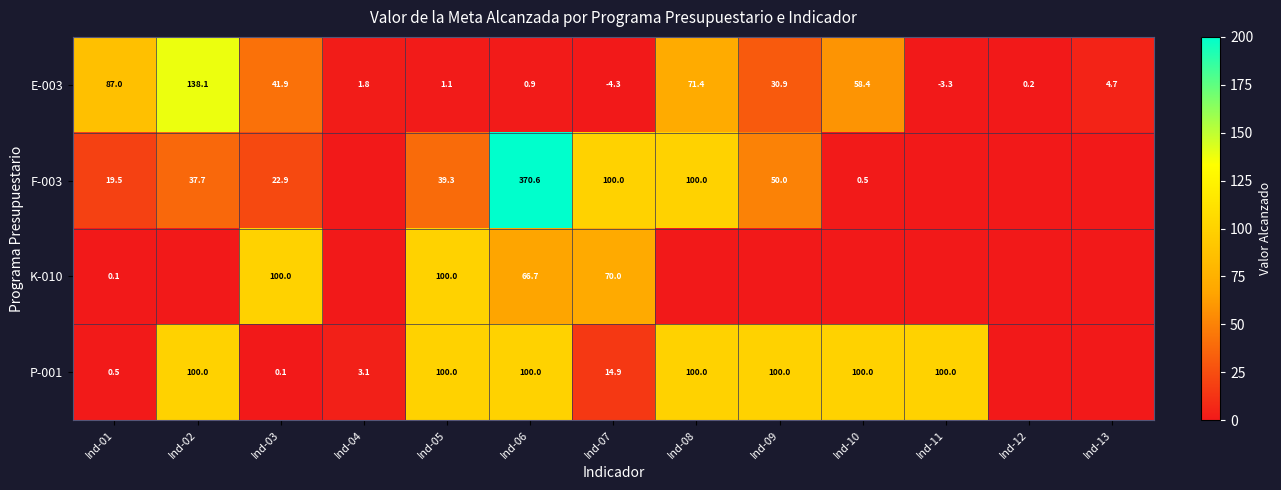

What is the difference between the maximum and minimum values in the E-003 series?

142.4